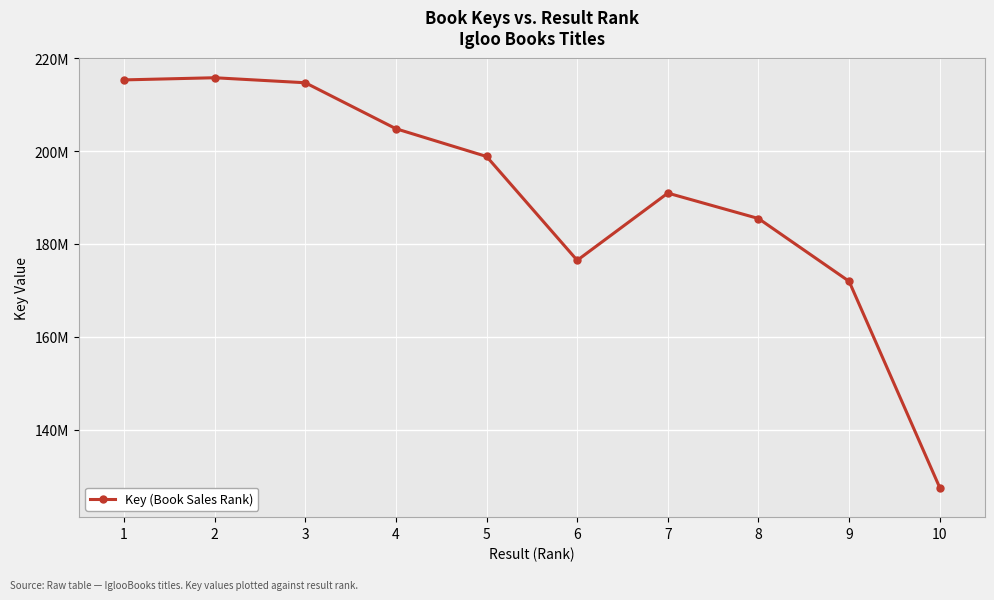

Rank the categories by value from highest to lowest.

2, 1, 3, 4, 5, 7, 8, 6, 9, 10